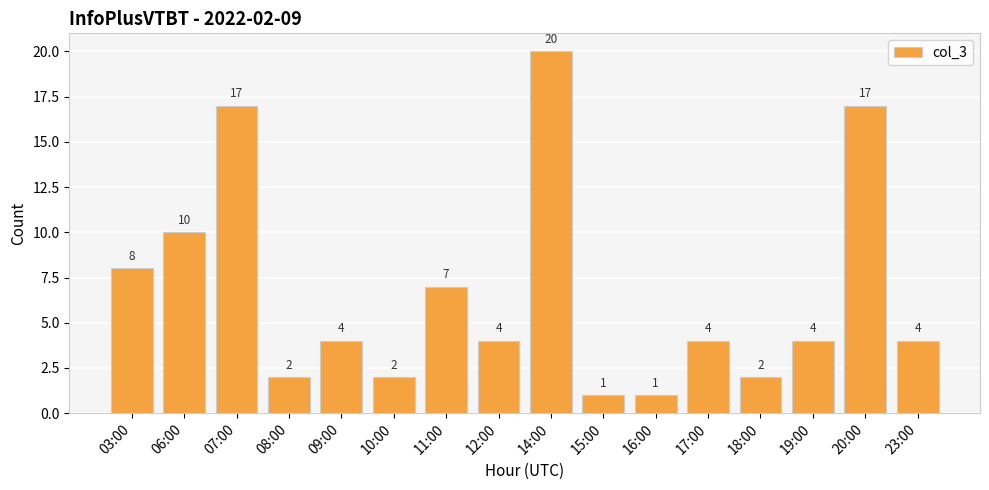

Are the bars grouped side by side (vs. stacked)?

No